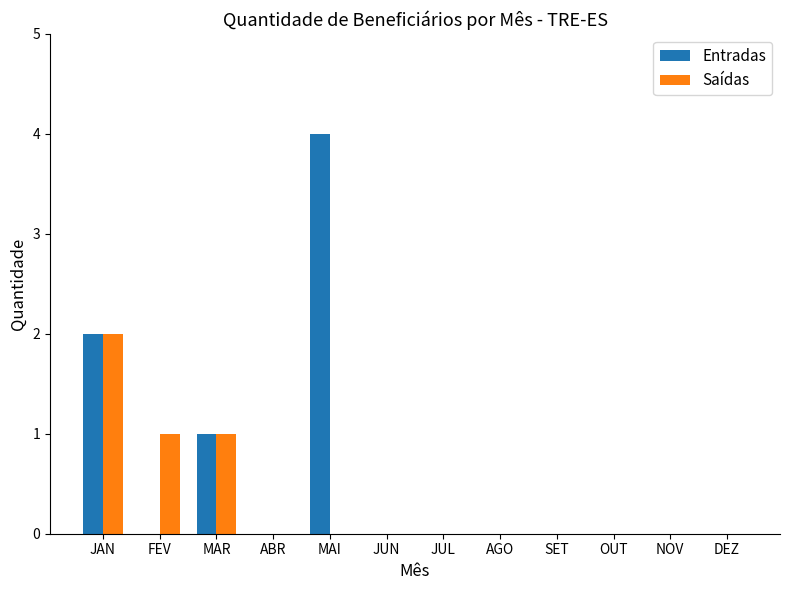

What is the total value across all series at MAR?

2